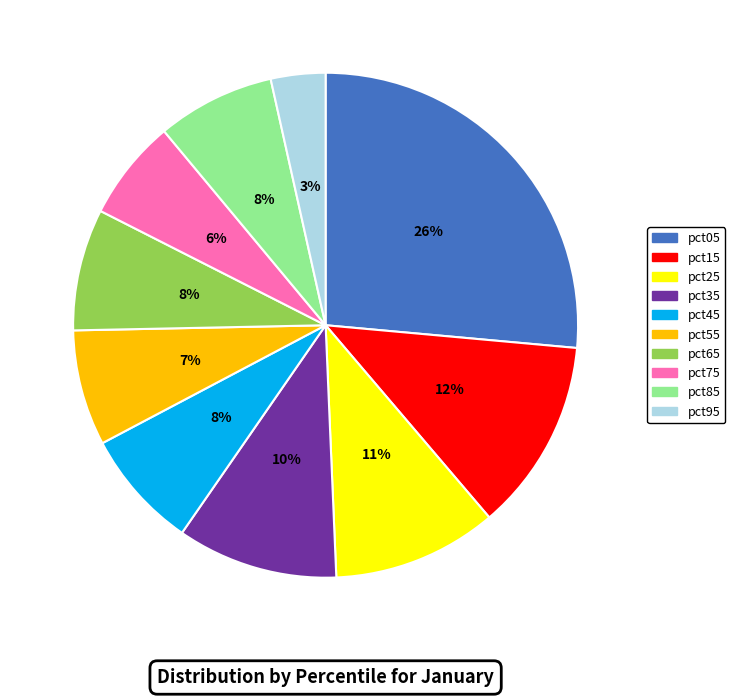

Is there any slice that represents more than half of the pie?

No